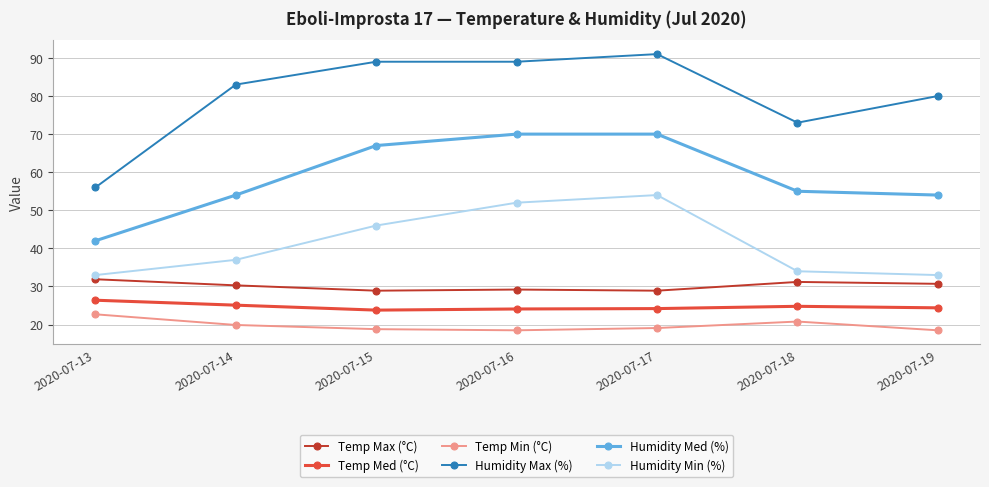

How many series are shown in this chart?

6